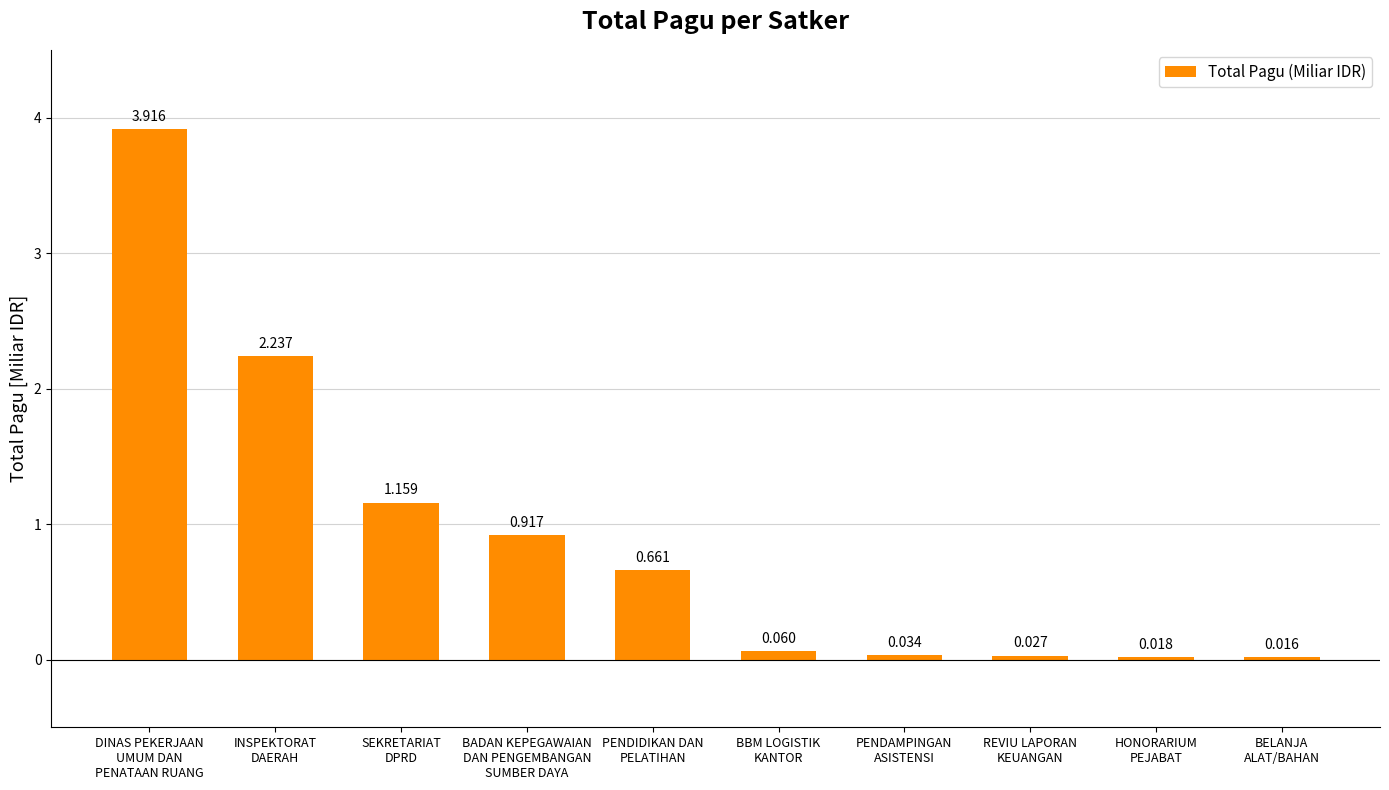

Are the bars horizontal?

No